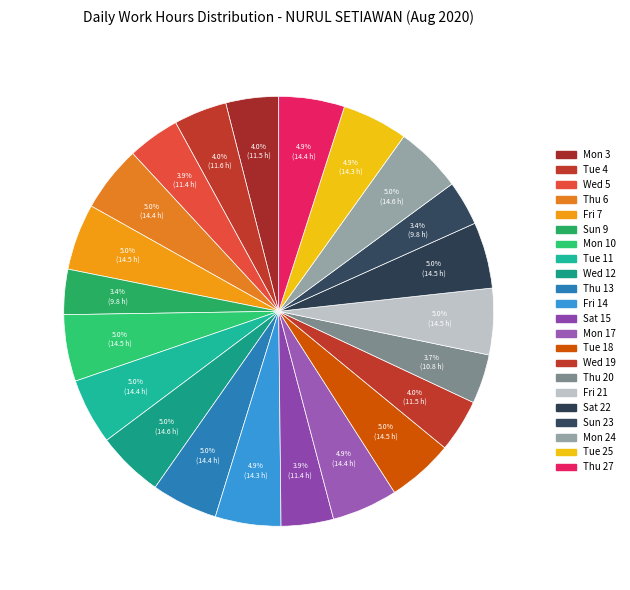

Between Sat 22 and Fri 7, which is larger?

Fri 7